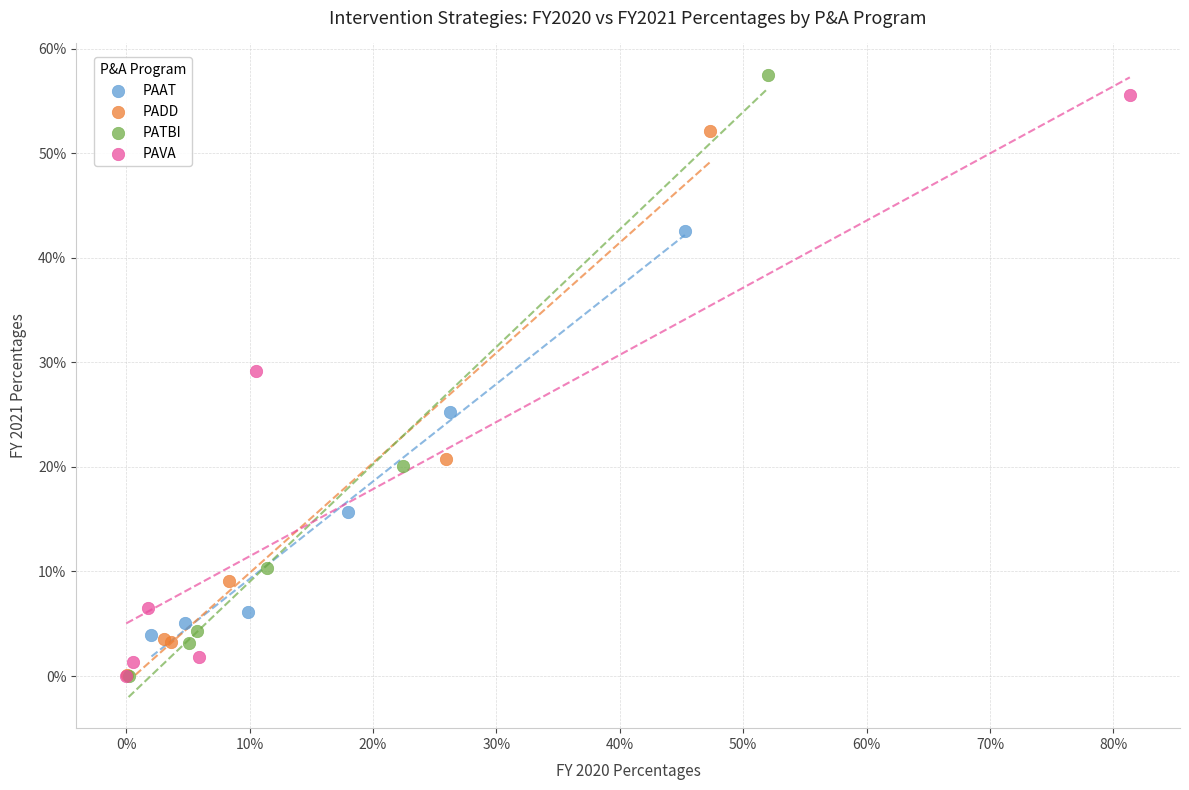

What are all the series names shown in the legend?

PAAT, PADD, PATBI, PAVA